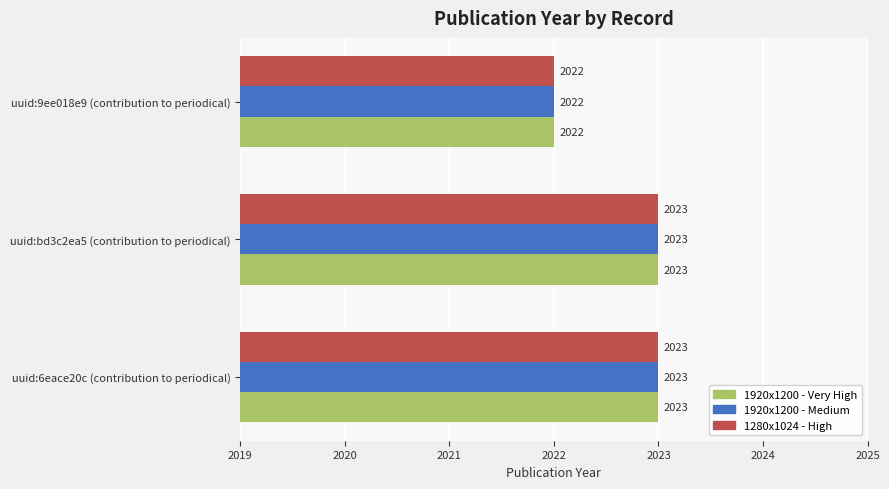

What is the maximum value shown in the chart?

2023